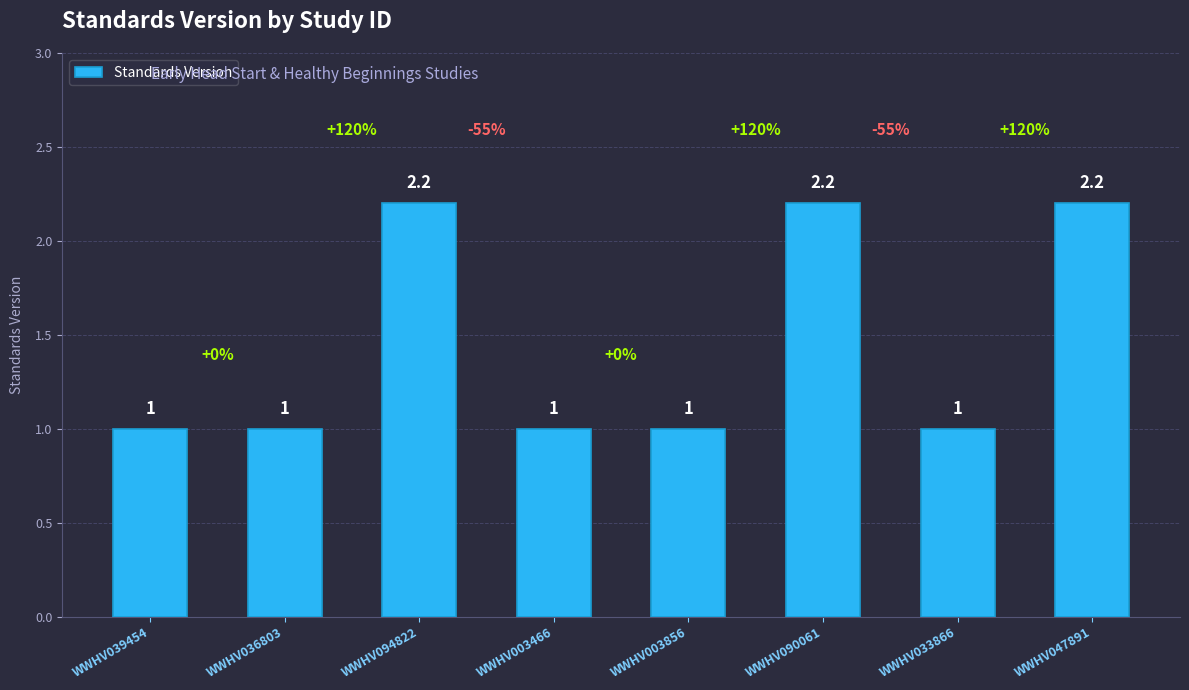

Reading right to left, list all the values displayed in this chart.

2.2	1.0	2.2	1.0	1.0	2.2	1.0	1.0